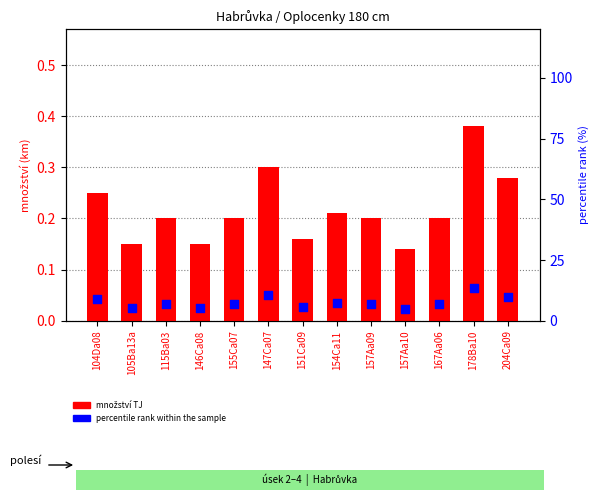

At which category is the sum across all series the highest?

178Ba10